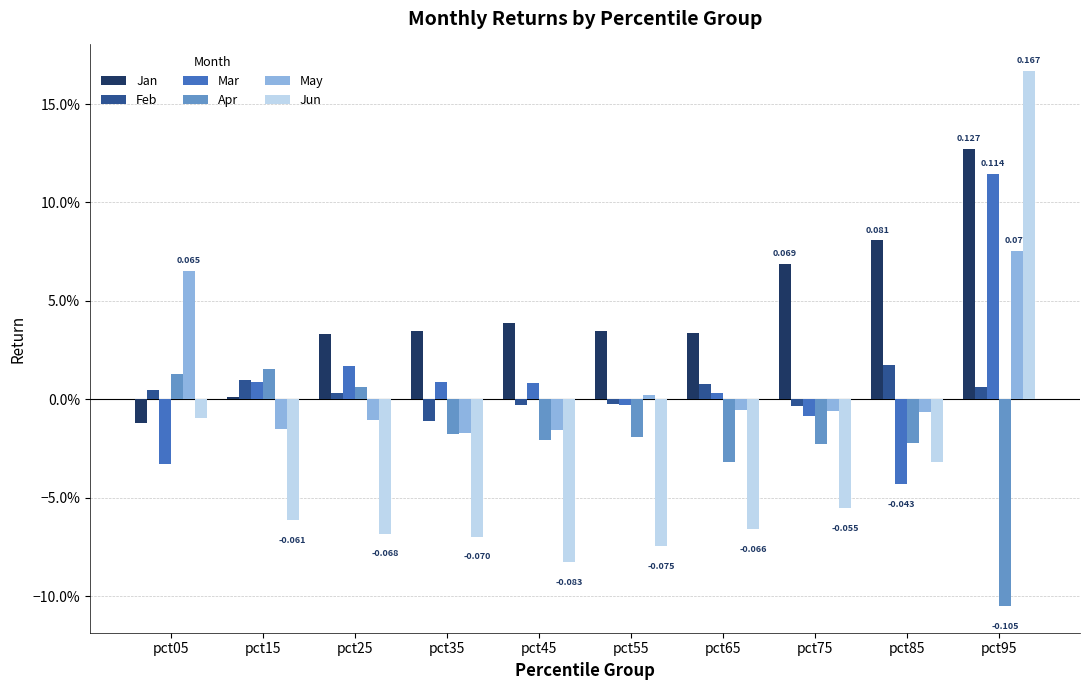

Between pct15 and pct95, which is larger?

pct95